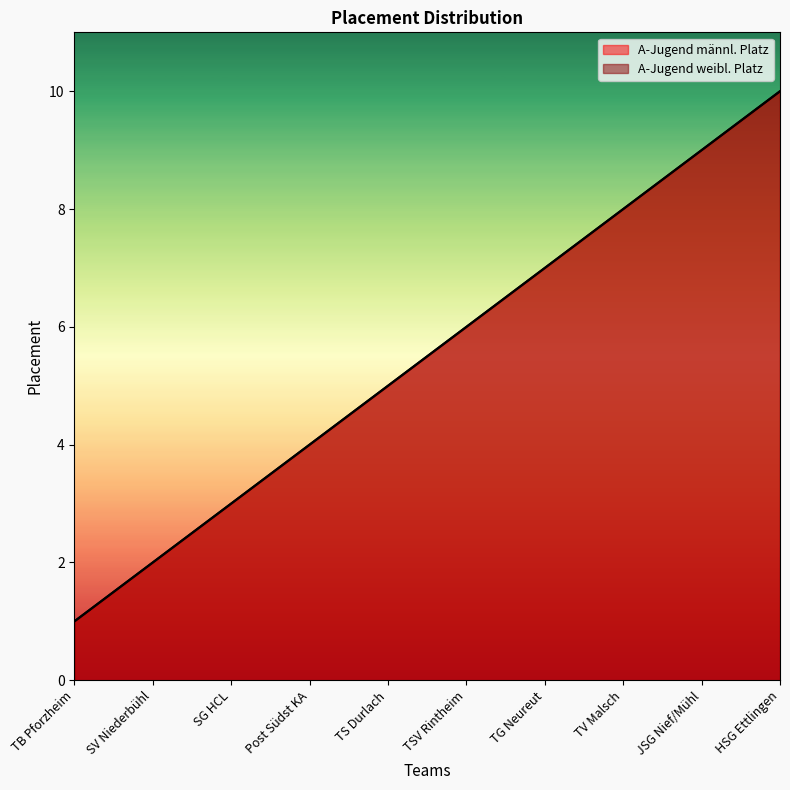

What is the value of the A-Jugend weibl. Platz point at the 4th from the left?

4